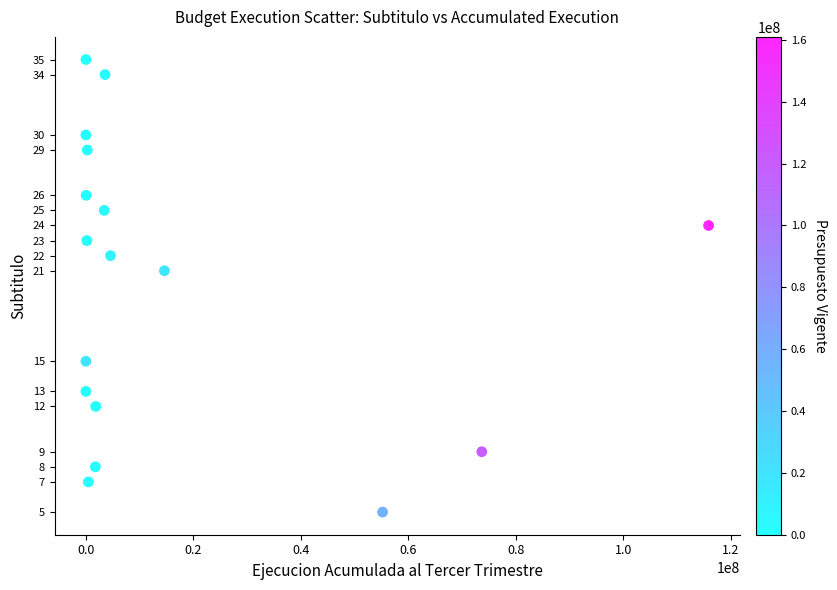

What Y value in the scatter plot is closest to 20?

21